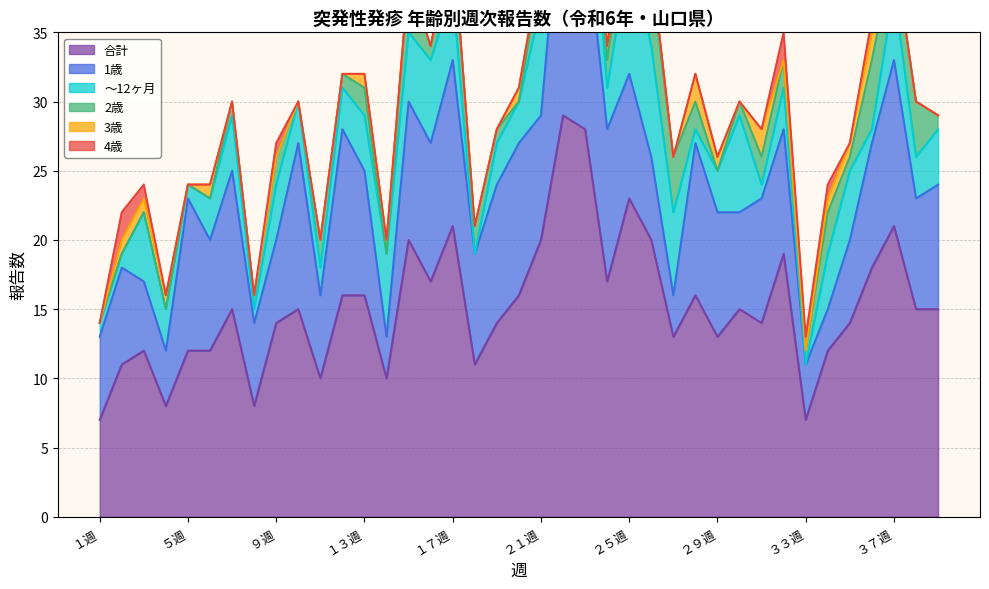

Which category has the lowest value in the 4歳 series?

１週